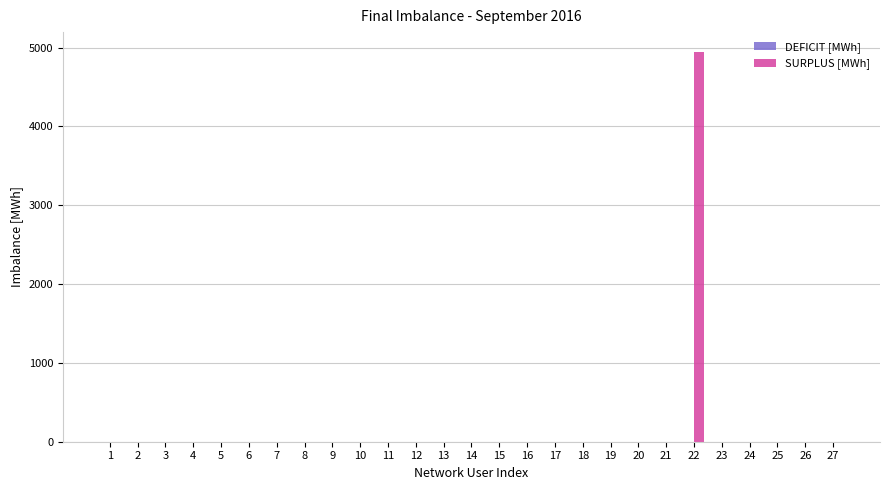

Reading left to right, what are all the values shown in this chart?

1=0.0	2=0.0	3=0.0	4=0.0	5=0.0	6=0.0	7=0.0	8=0.0	9=0.0	10=0.0	11=0.0	12=0.0	13=0.0	14=0.0	15=0.0	16=0.0	17=0.0	18=0.0	19=0.0	20=0.0	21=0.0	22=4950.2	23=0.0	24=0.0	25=0.0	26=0.0	27=0.0